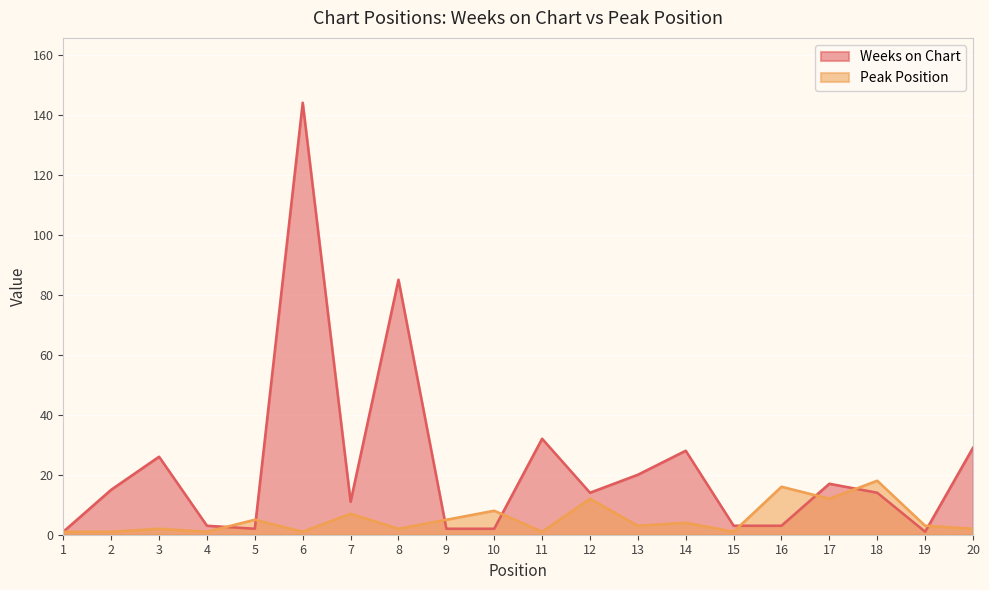

What is the minimum value for Peak Position?

1